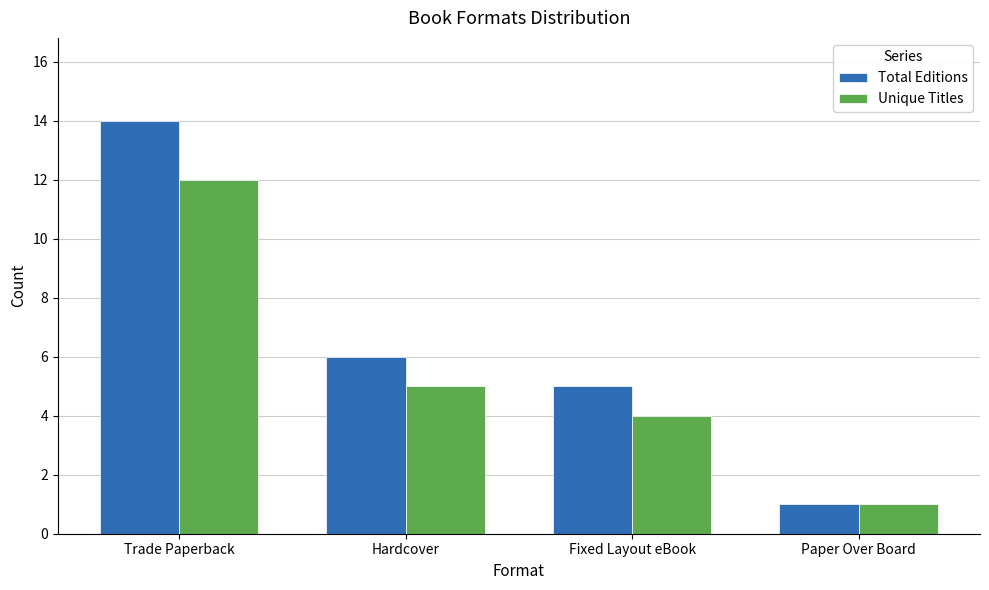

Count the number of categories in the chart.

4